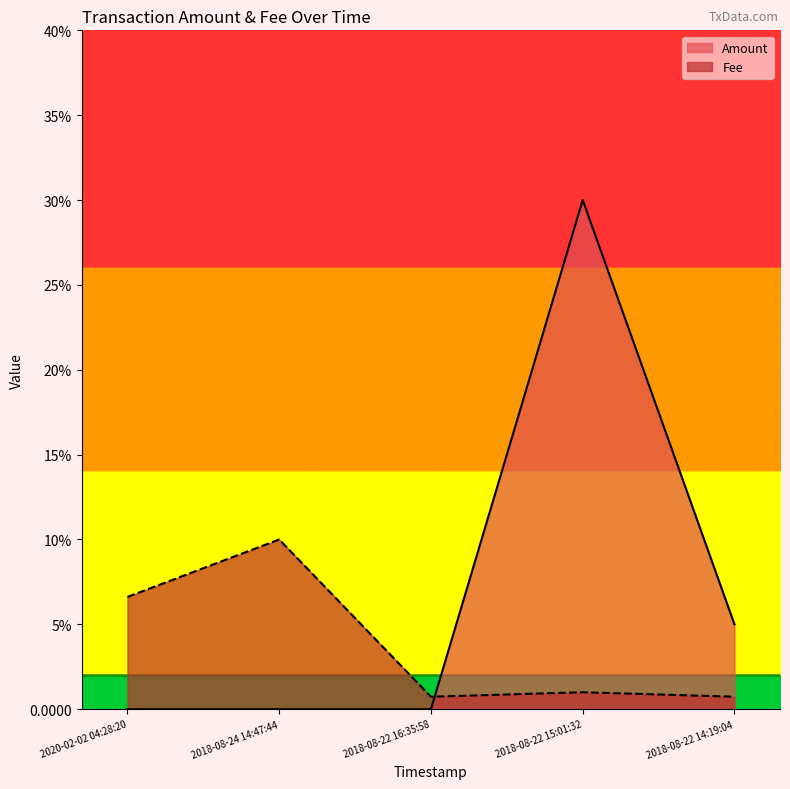

In Fee, how many points are lower than both neighbors (excluding endpoints)?

1